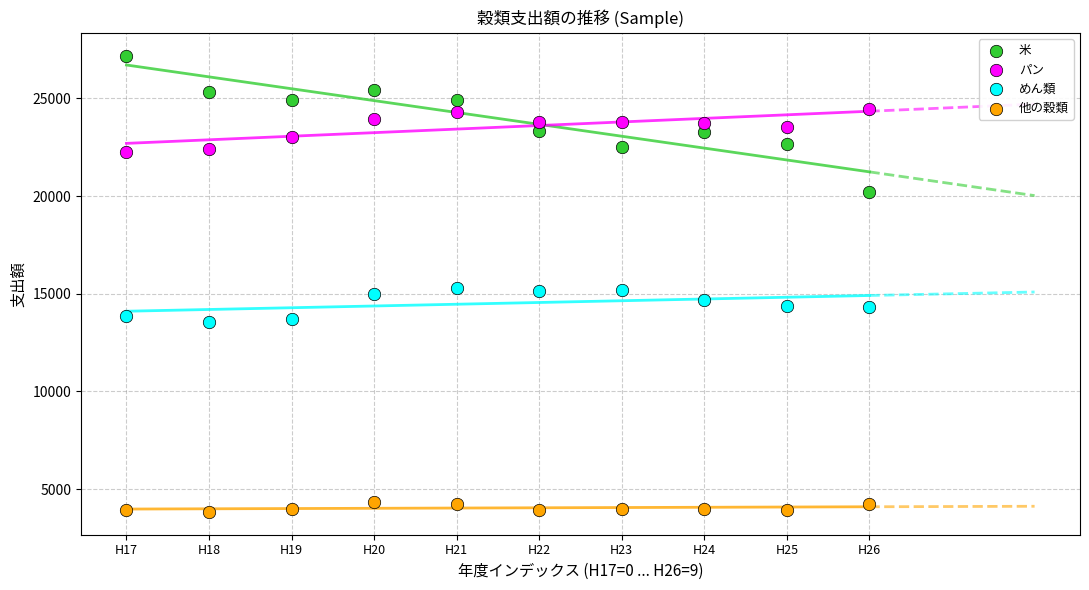

Which series reaches the maximum Y coordinate?

米